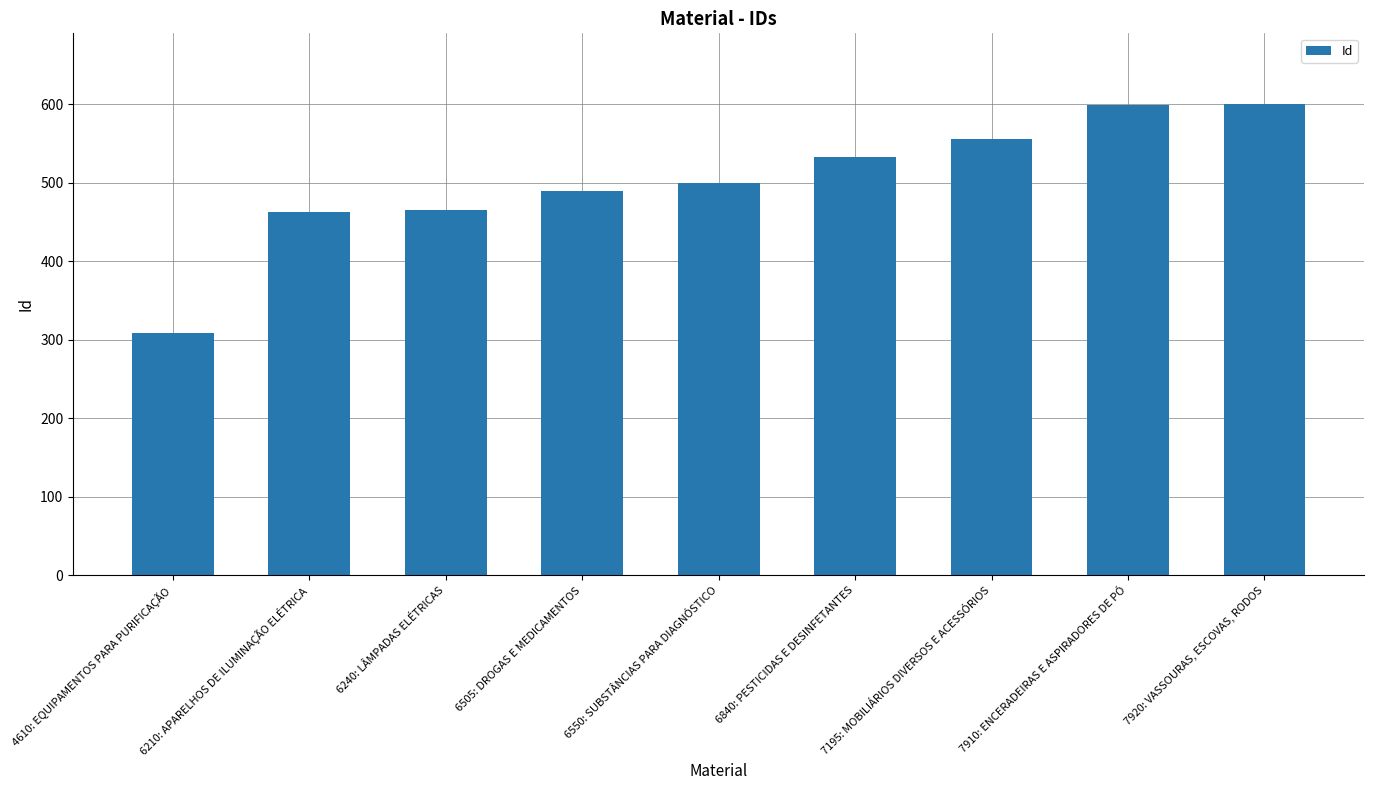

At which category does the chart reach its minimum across all series?

4610: EQUIPAMENTOS PARA PURIFICAÇÃO